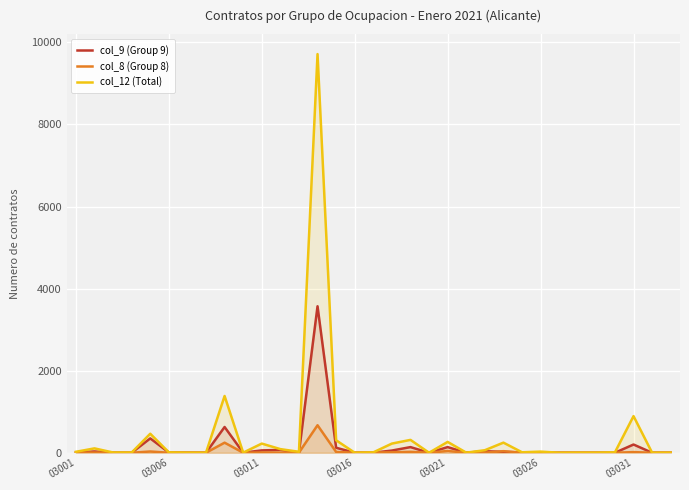

True or false: col_8 (Group 8) and col_12 (Total) cross at least once.

False